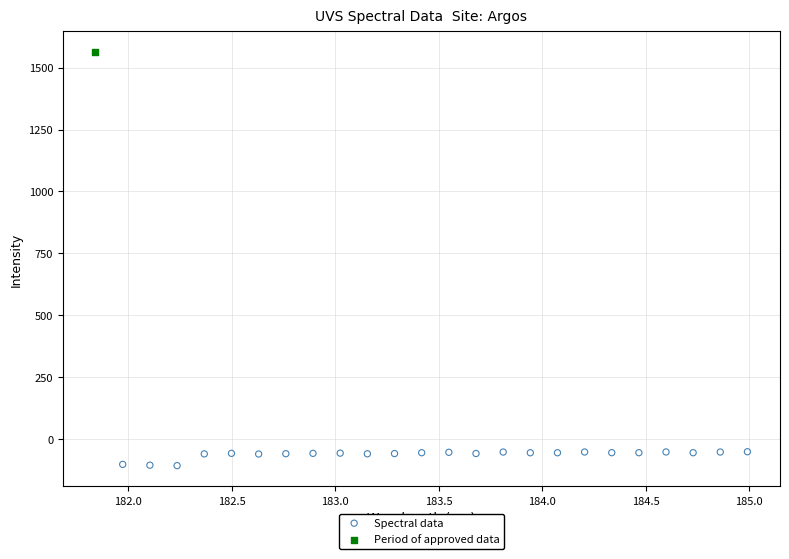

What are all the series names shown in the legend?

Spectral data, Period of approved data